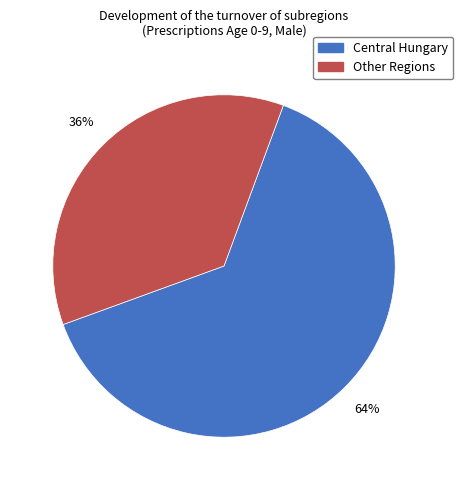

To the nearest percent, what is the difference between the largest and smallest slice percentages?

28%